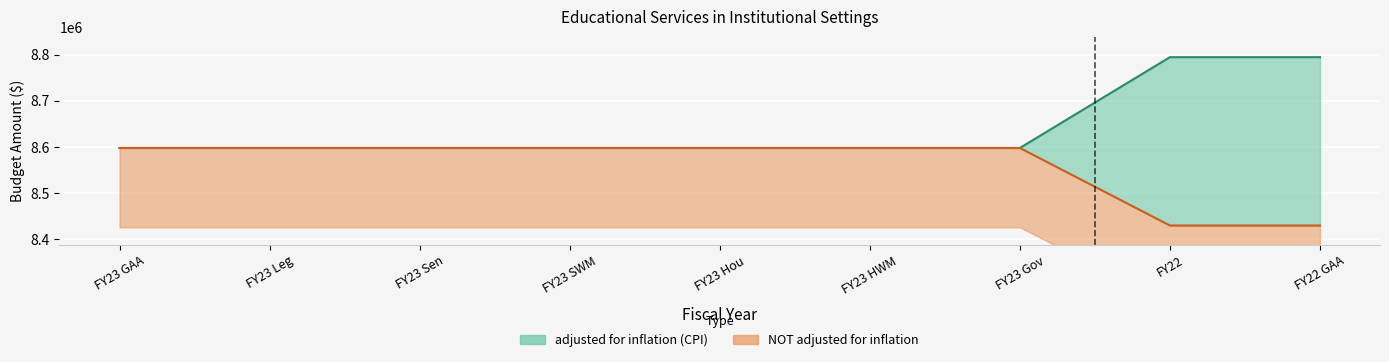

Which category has the lowest value across all series?

FY22